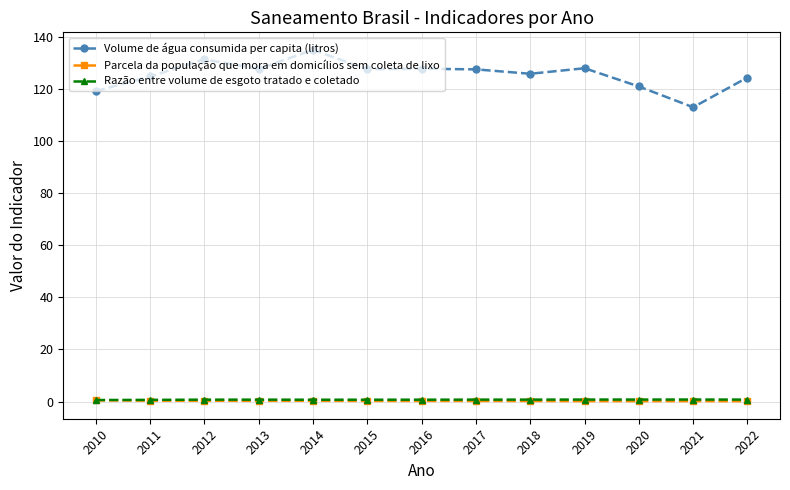

What is the total value across all series at 2012?

132.4